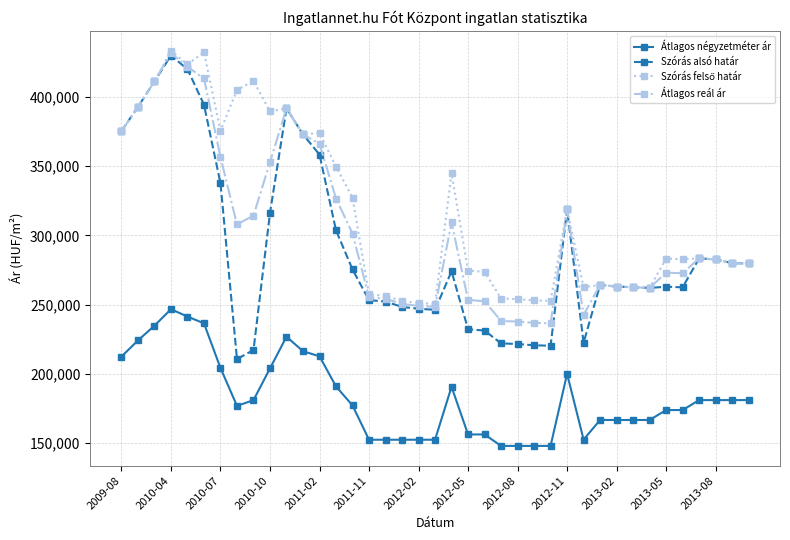

True or false: Átlagos négyzetméter ár and Szórás alsó határ cross at least once.

False